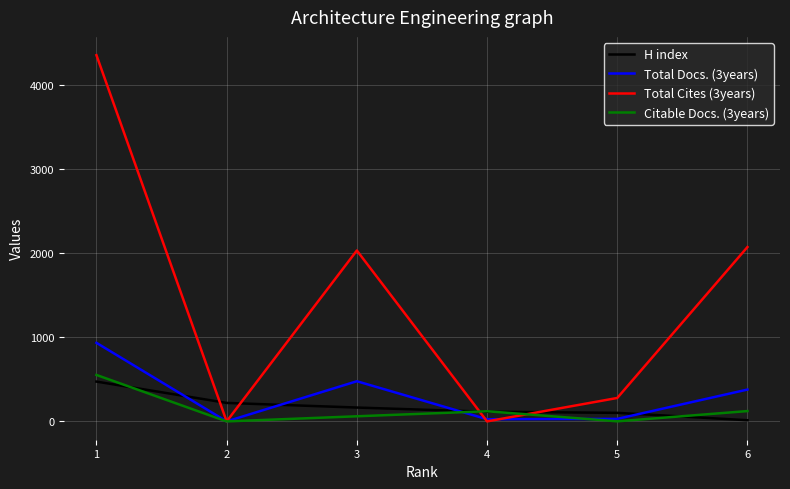

What is the maximum value for Total Cites (3years)?

4358